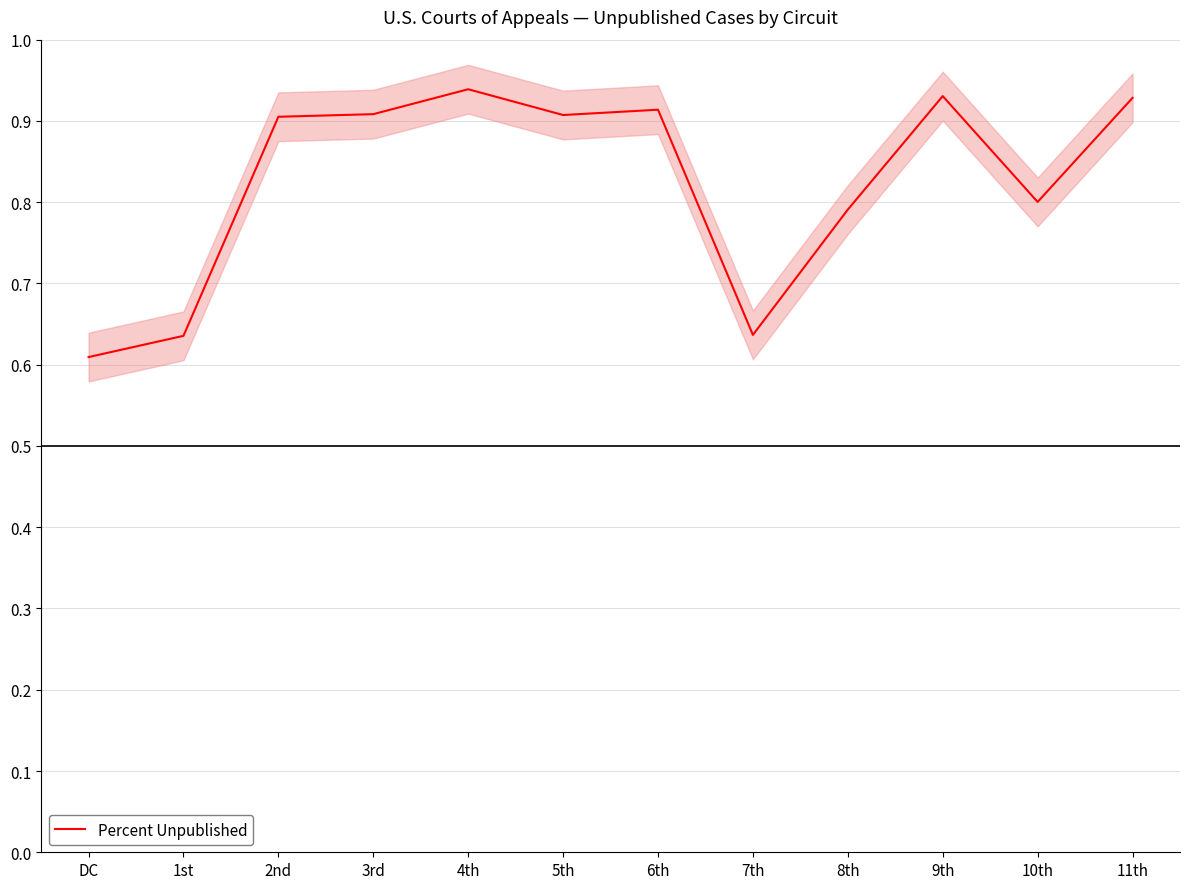

Reading left to right, list all the values displayed in this chart.

0.6	0.6	0.9	0.9	0.9	0.9	0.9	0.6	0.8	0.9	0.8	0.9